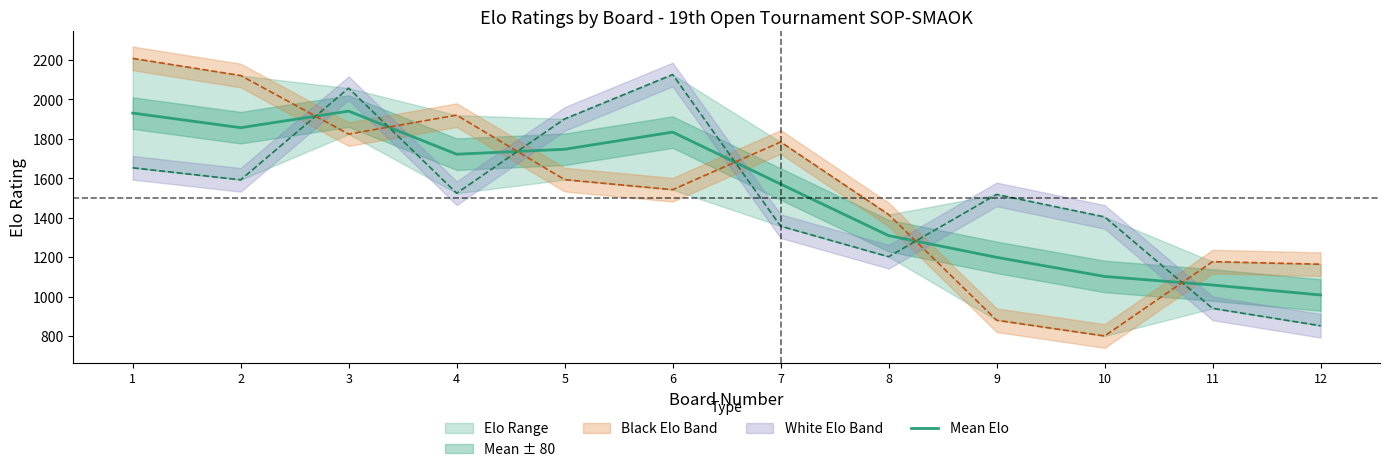

Count the number of categories in the chart.

12